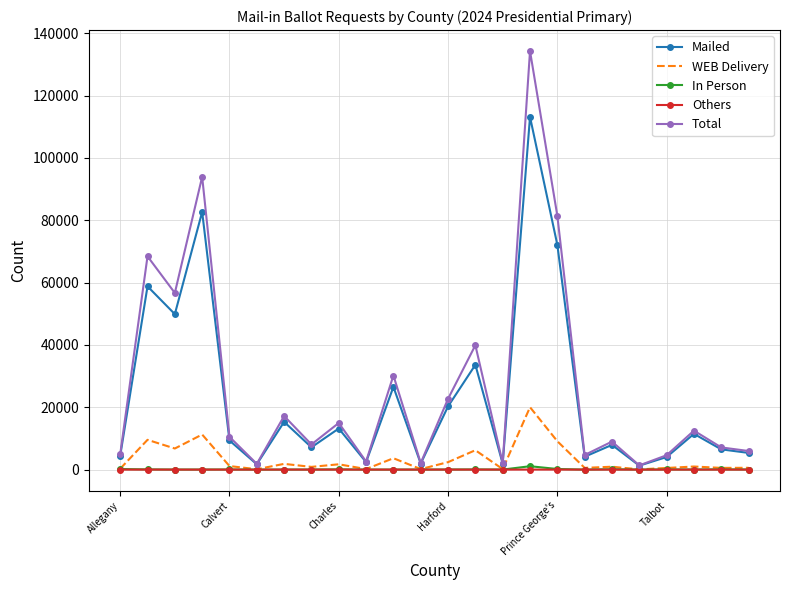

What is the highest value of the Mailed series?

113184